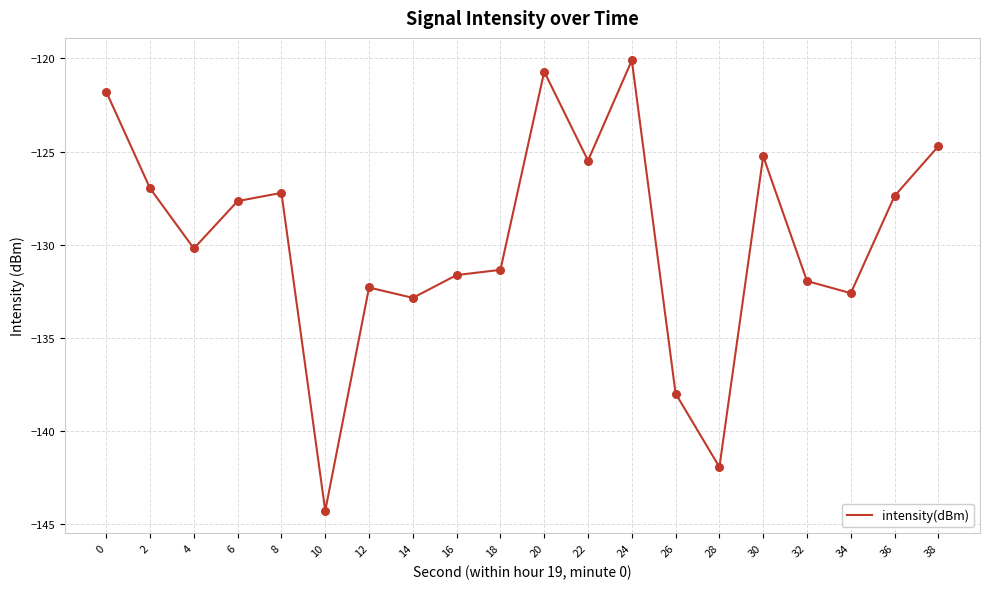

What is the change in value from 0 to 30?

-3.5